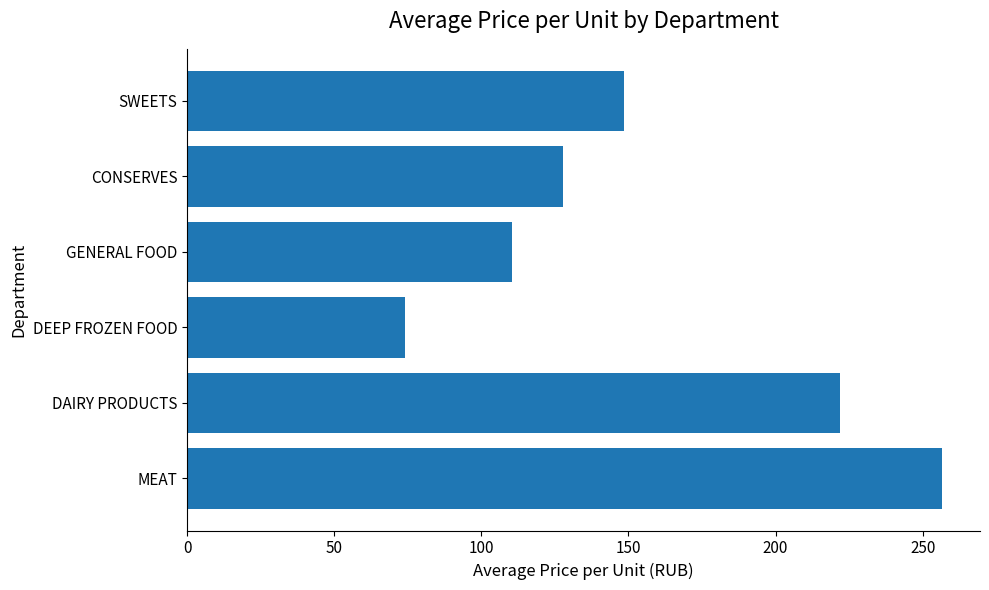

What is the smallest value displayed?

74.0